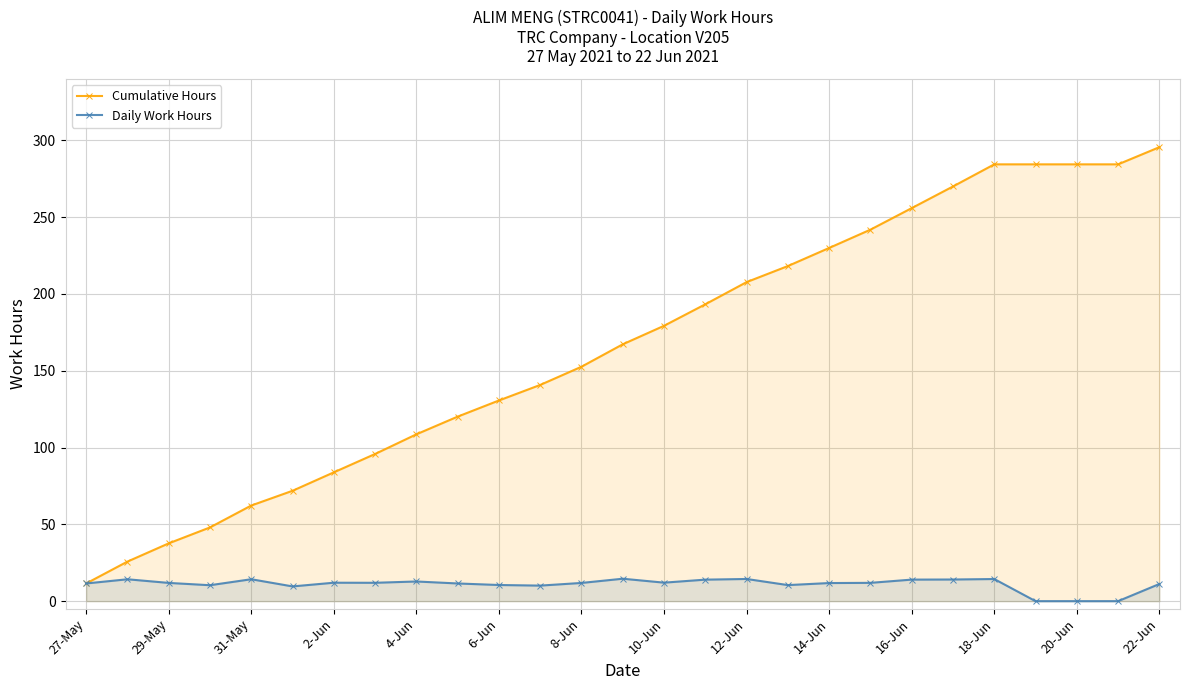

The value of Cumulative Hours at 29-May is 7.0. True or false?

False